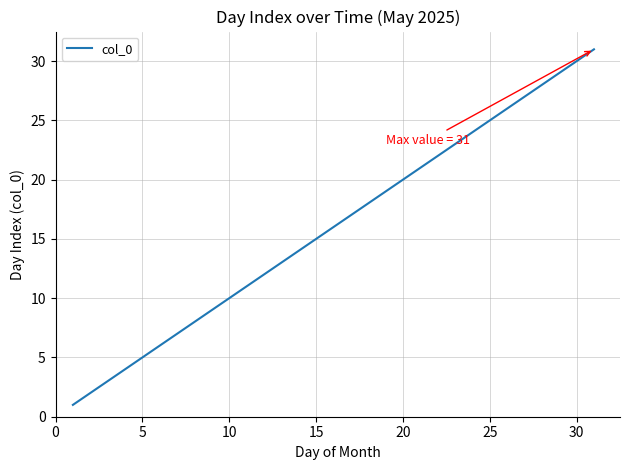

What is the difference between the maximum and minimum values?

30